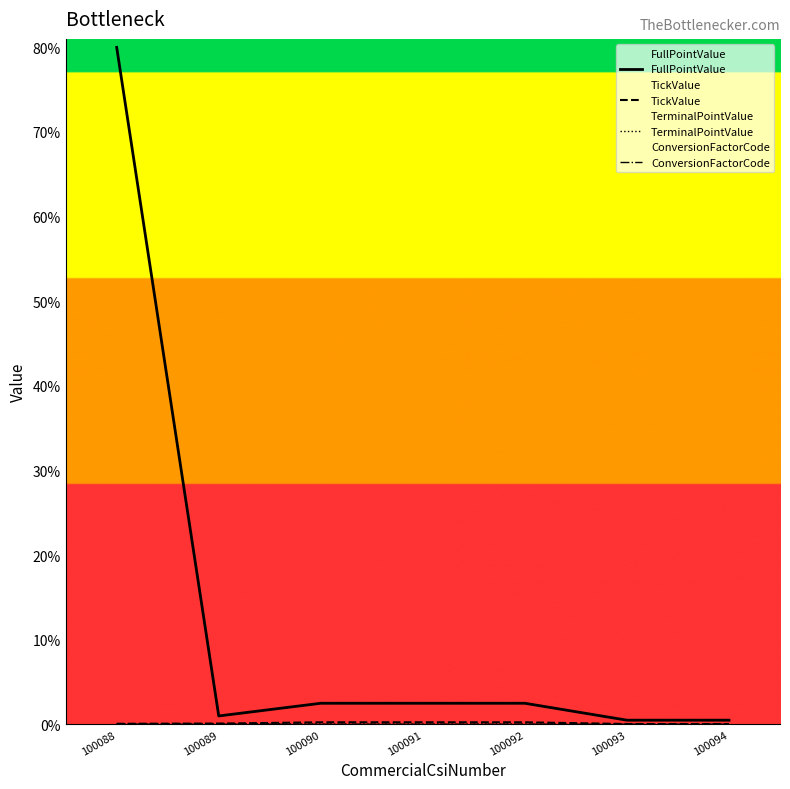

Where is the first local minimum for FullPointValue?

100089